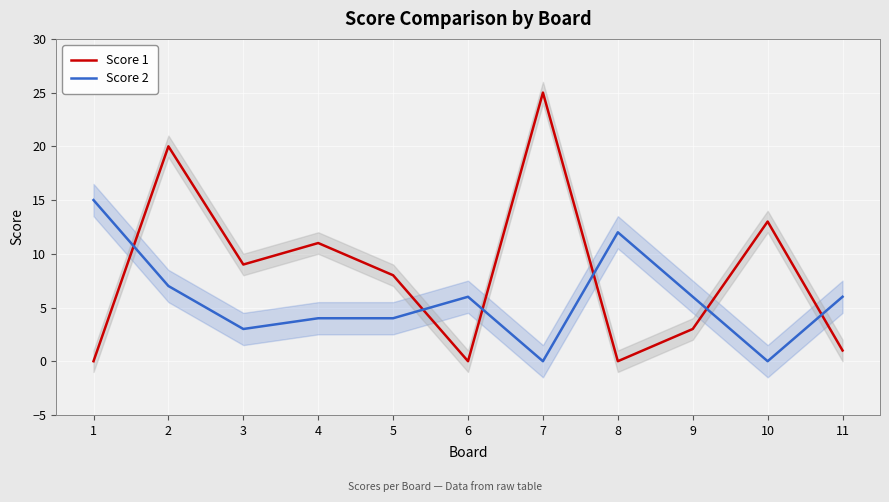

Rank the series by their average value, from lowest to highest.

Score 2, Score 1